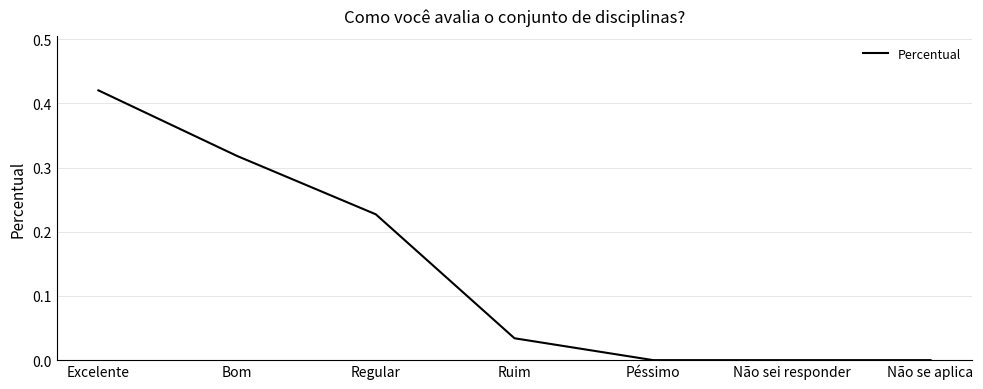

Which label corresponds to the largest value in the chart?

Excelente